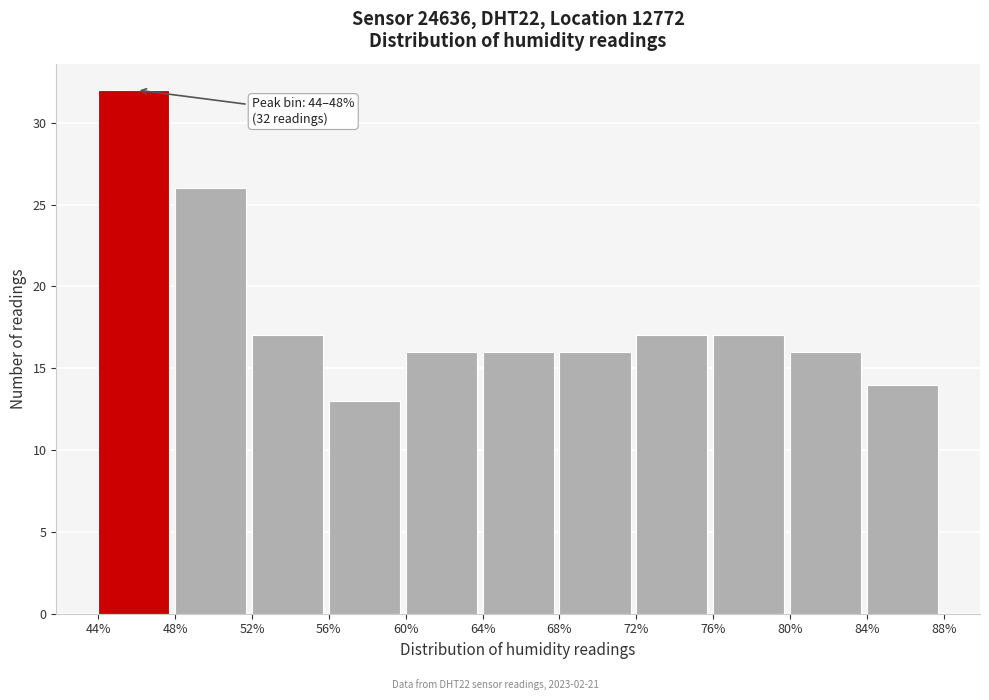

Which range on the x-axis has the tallest bar?

44% to 48%